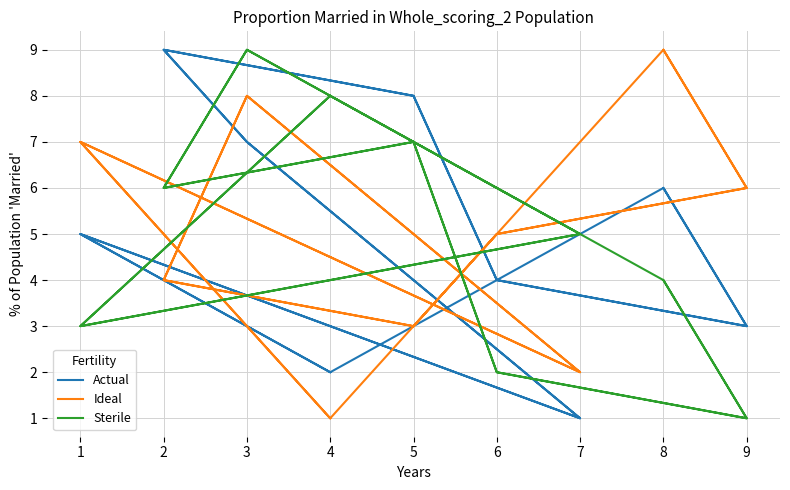

Rank the categories by Sterile value from lowest to highest.

9, 9, 6, 6, 1, 1, 8, 8, 7, 7, 2, 2, 5, 5, 4, 4, 3, 3